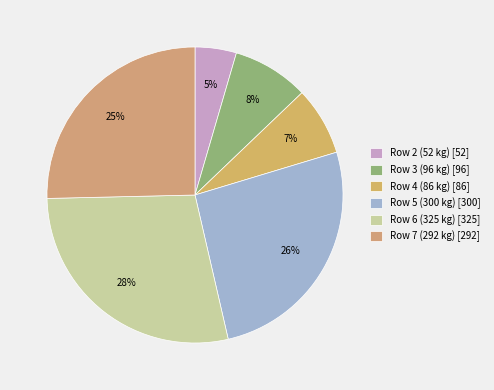

What percentage do Row 3 (96 kg) and Row 5 (300 kg) together represent?

34.4%